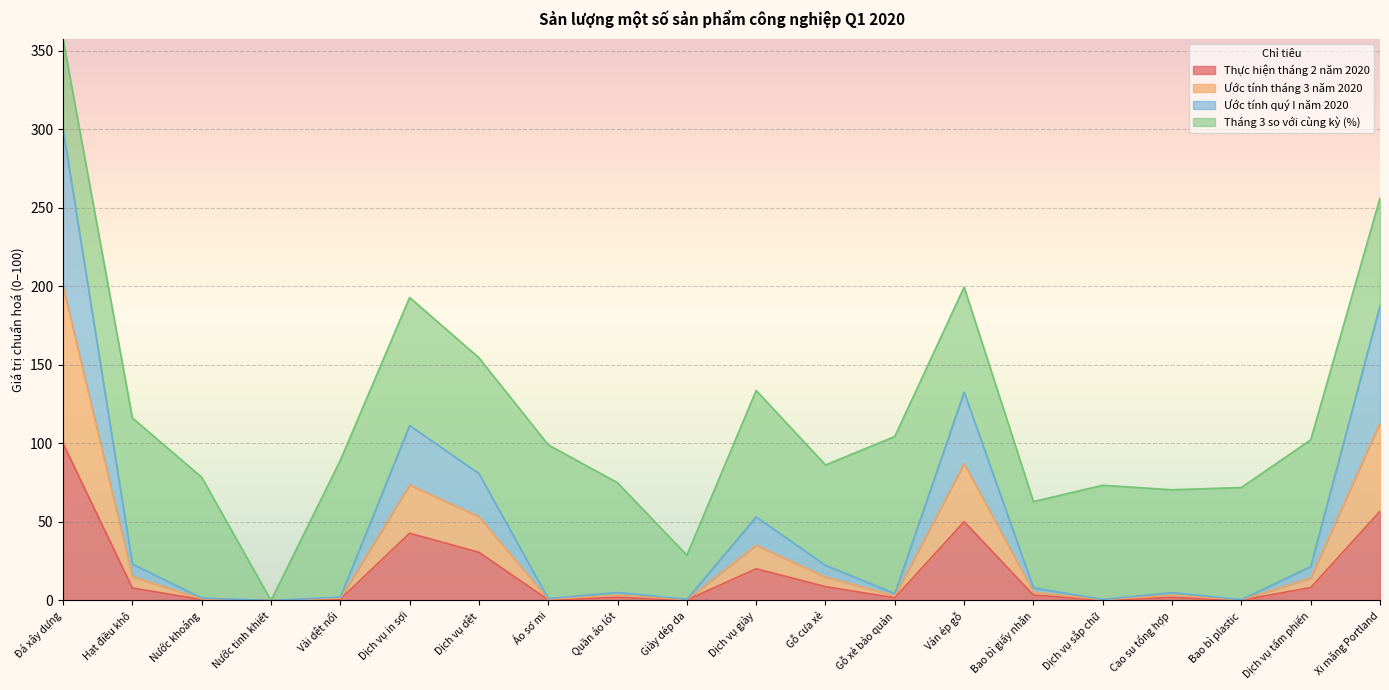

At which category is the sum across all series the highest?

Đá xây dựng